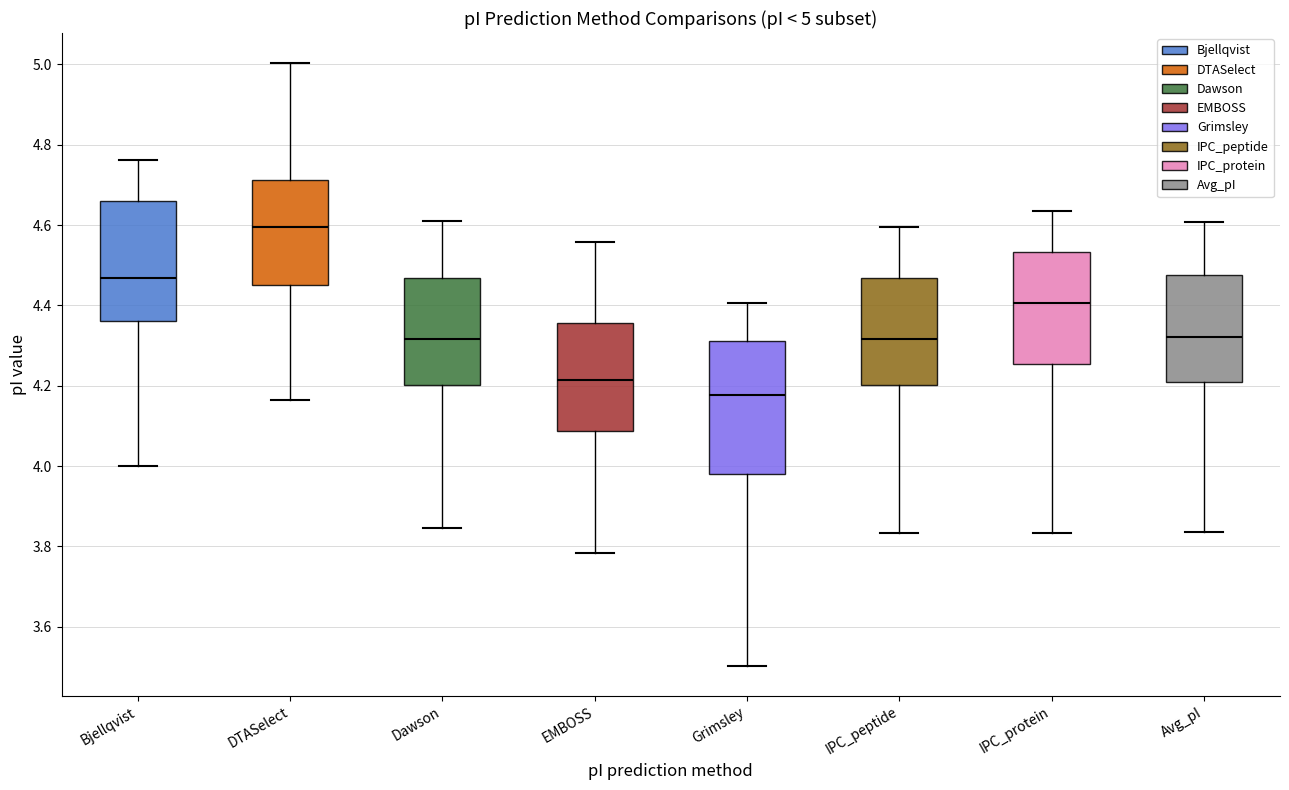

Which box's median line is the lowest?

Grimsley